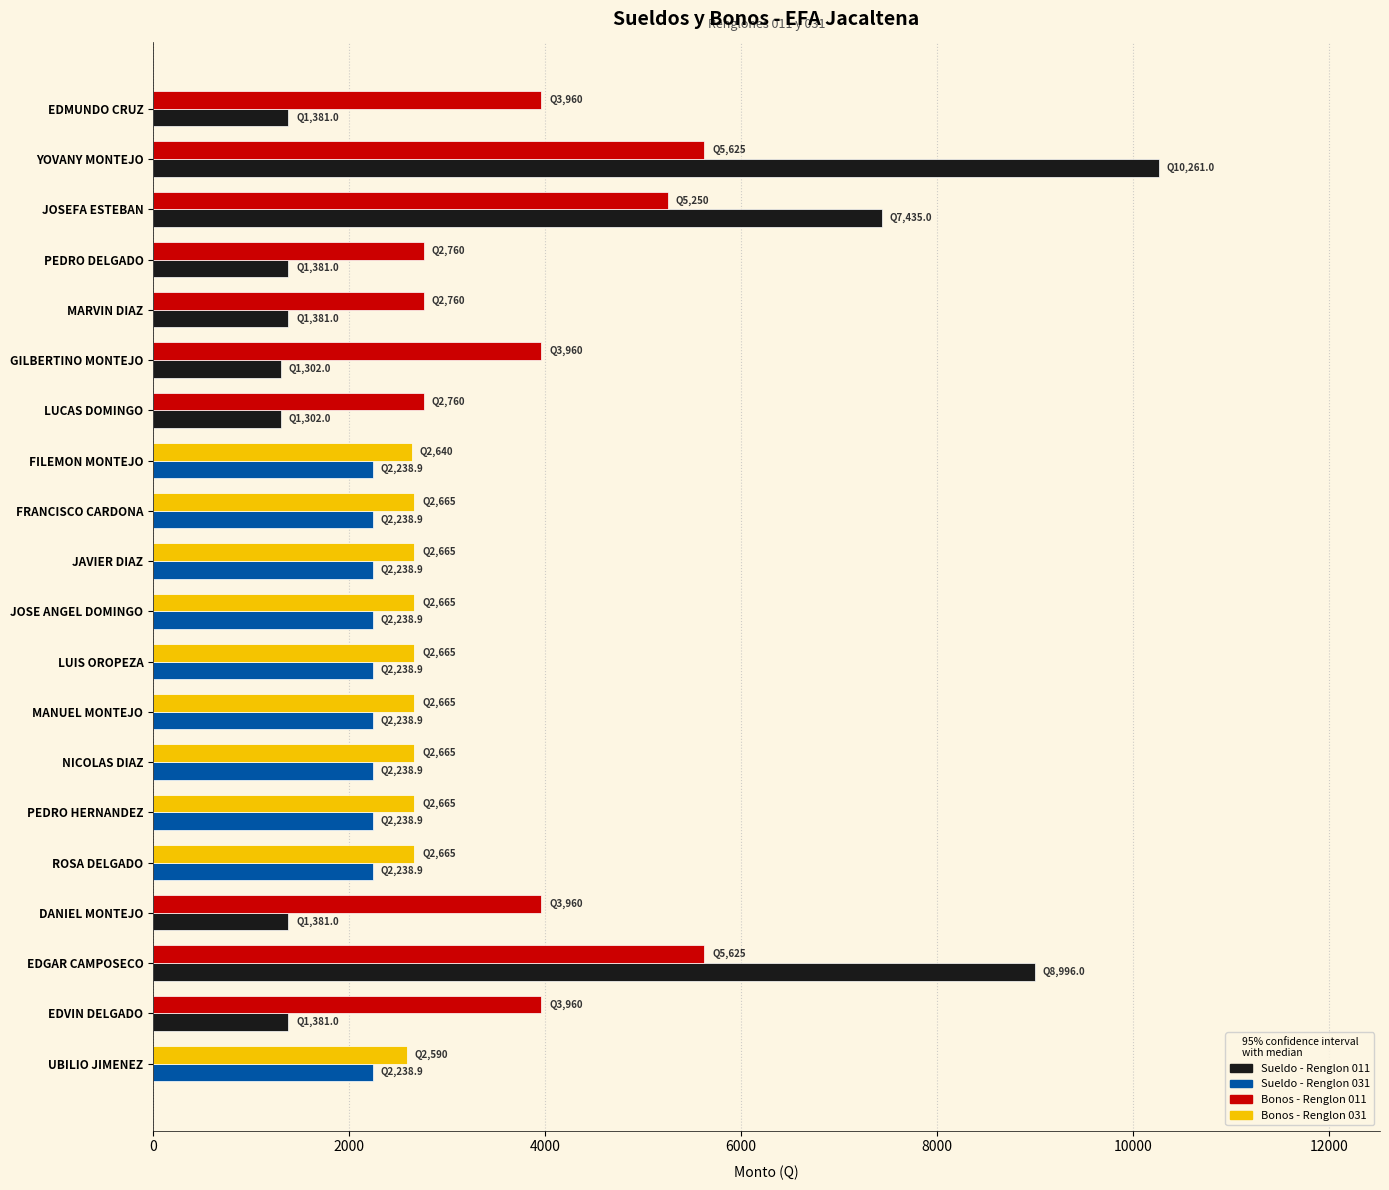

What is the total value across all series at GILBERTINO MONTEJO?

5262.0